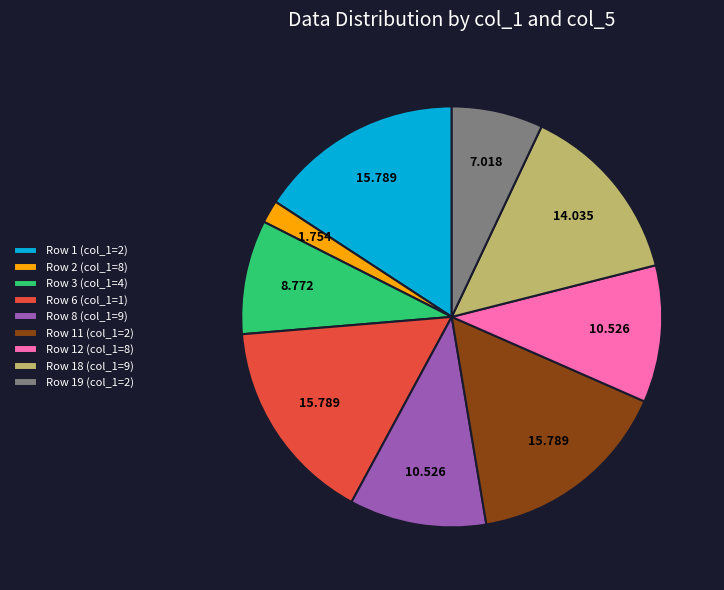

Do Row 2 (col_1=8) and Row 19 (col_1=2) together represent more than half of the pie?

No